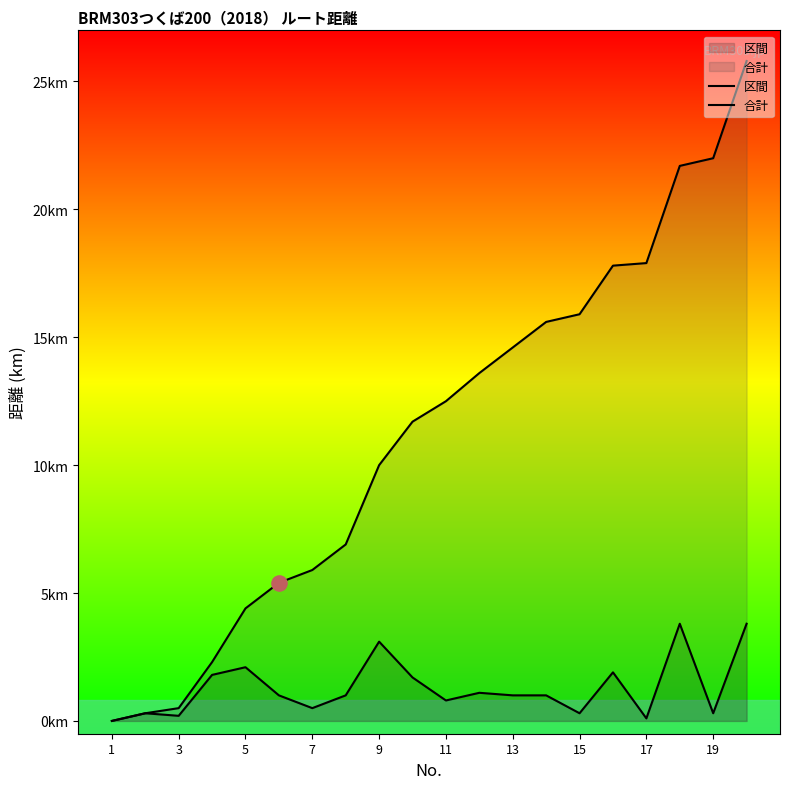

Is the value of 区間 at 10 greater than the value of 合計 at 15?

No